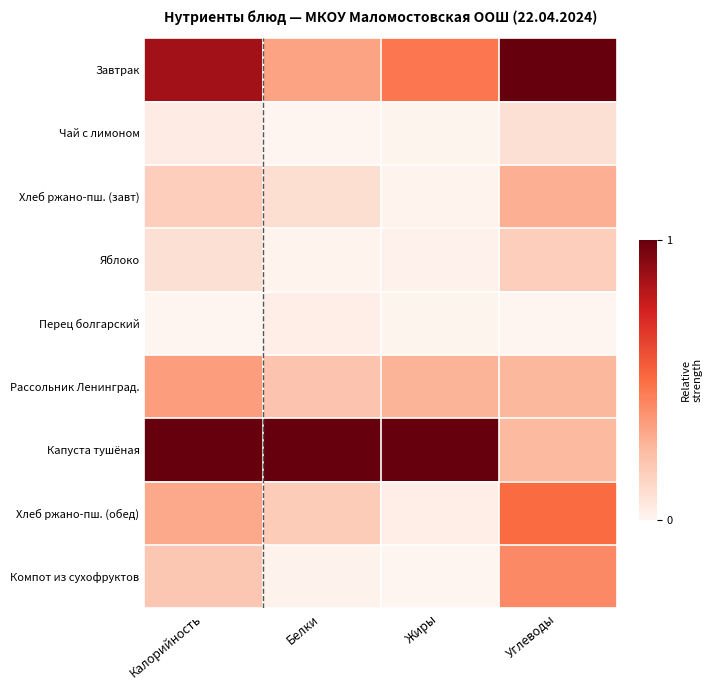

Reading left to right, list all the values displayed in this chart.

Завтрак: Калорийность=0.9	Белки=0.3	Жиры=0.5	Углеводы=1.0
Чай с лимоном: Калорийность=0.0	Белки=0.0	Жиры=0.0	Углеводы=0.1
Хлеб ржано-пш. (завт): Калорийность=0.2	Белки=0.1	Жиры=0.0	Углеводы=0.3
Яблоко: Калорийность=0.1	Белки=0.0	Жиры=0.0	Углеводы=0.2
Перец болгарский: Калорийность=0.0	Белки=0.0	Жиры=0.0	Углеводы=0.0
Рассольник Ленинград.: Калорийность=0.3	Белки=0.2	Жиры=0.3	Углеводы=0.3
Капуста тушёная: Калорийность=1.0	Белки=1.0	Жиры=1.0	Углеводы=0.3
Хлеб ржано-пш. (обед): Калорийность=0.3	Белки=0.2	Жиры=0.0	Углеводы=0.5
Компот из сухофруктов: Калорийность=0.2	Белки=0.0	Жиры=0.0	Углеводы=0.4